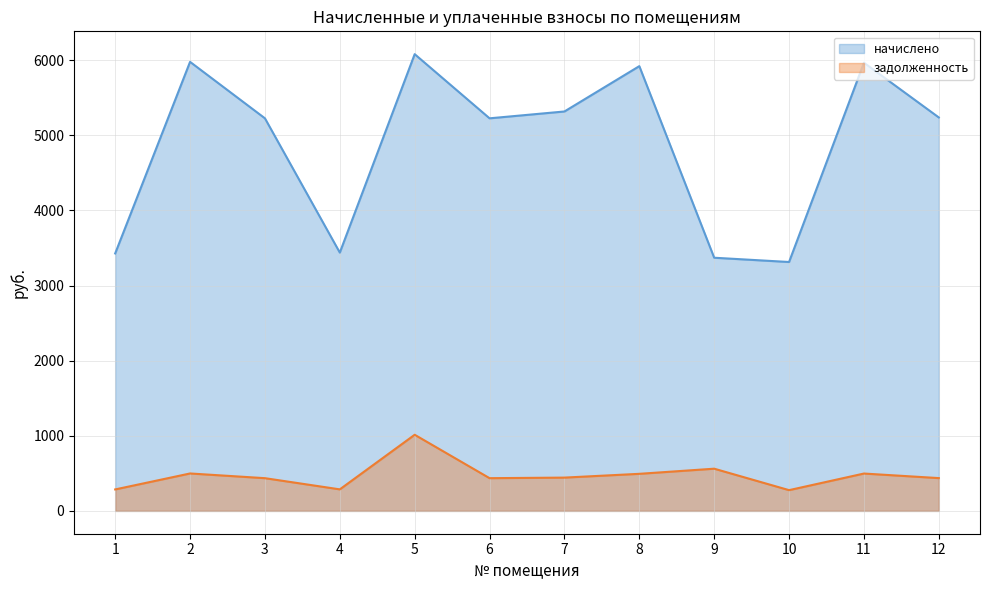

Between 1 and 4, which is larger?

4